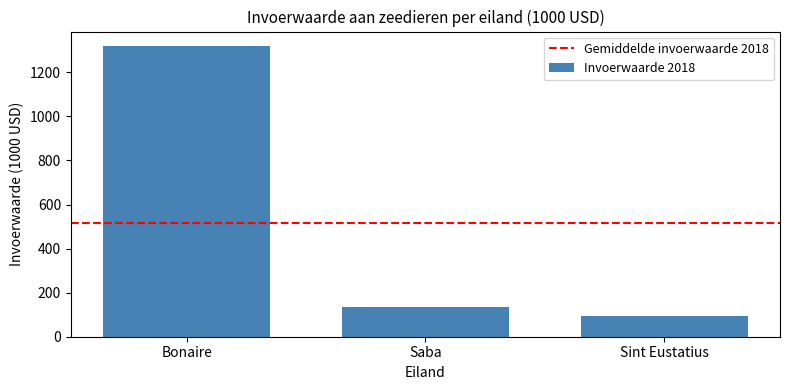

How many data points are above 133?

2